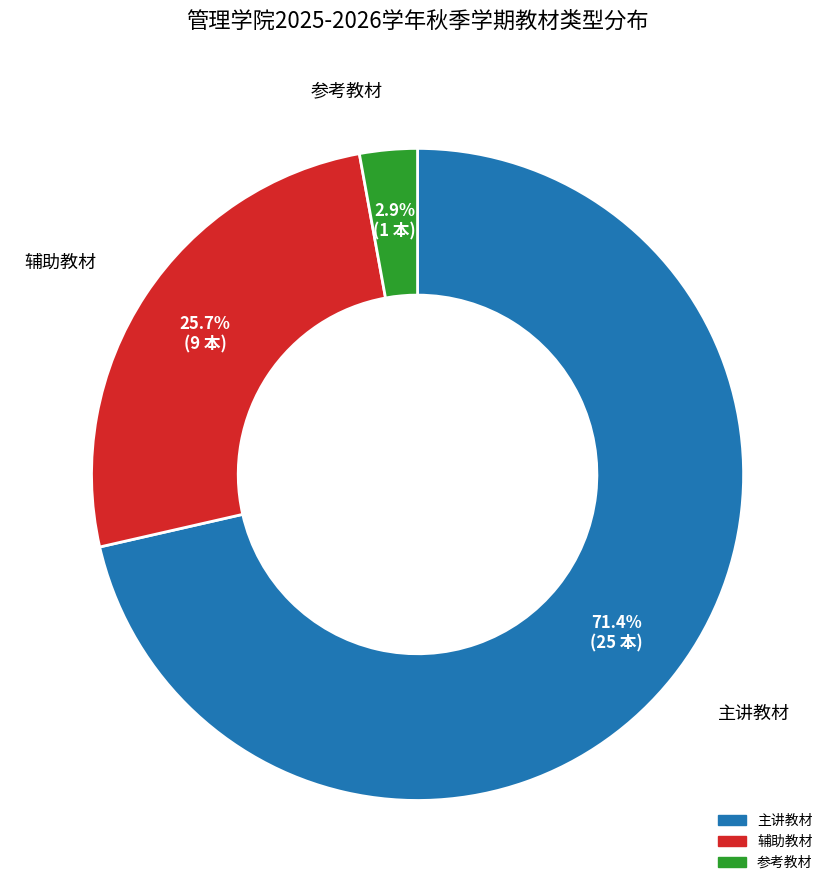

Approximately how many times larger is the value at 辅助教材 compared to 主讲教材?

0.4